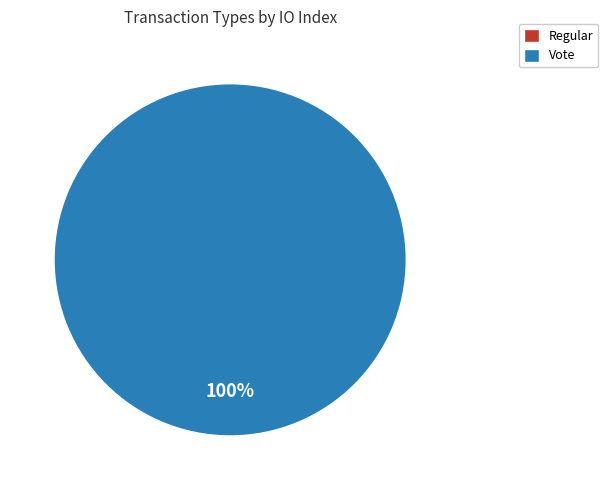

Count the number of slices in the pie.

2